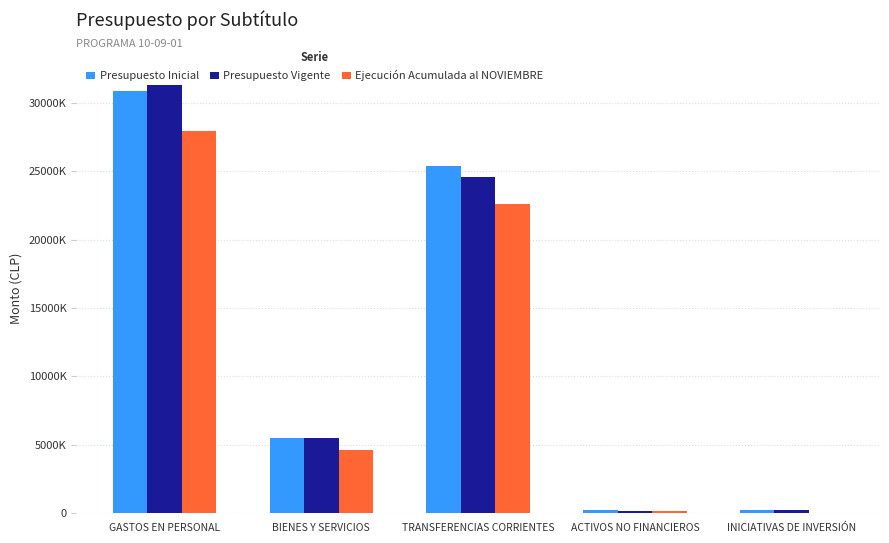

What are all the series names shown in the legend?

Presupuesto Inicial, Presupuesto Vigente, Ejecución Acumulada al NOVIEMBRE